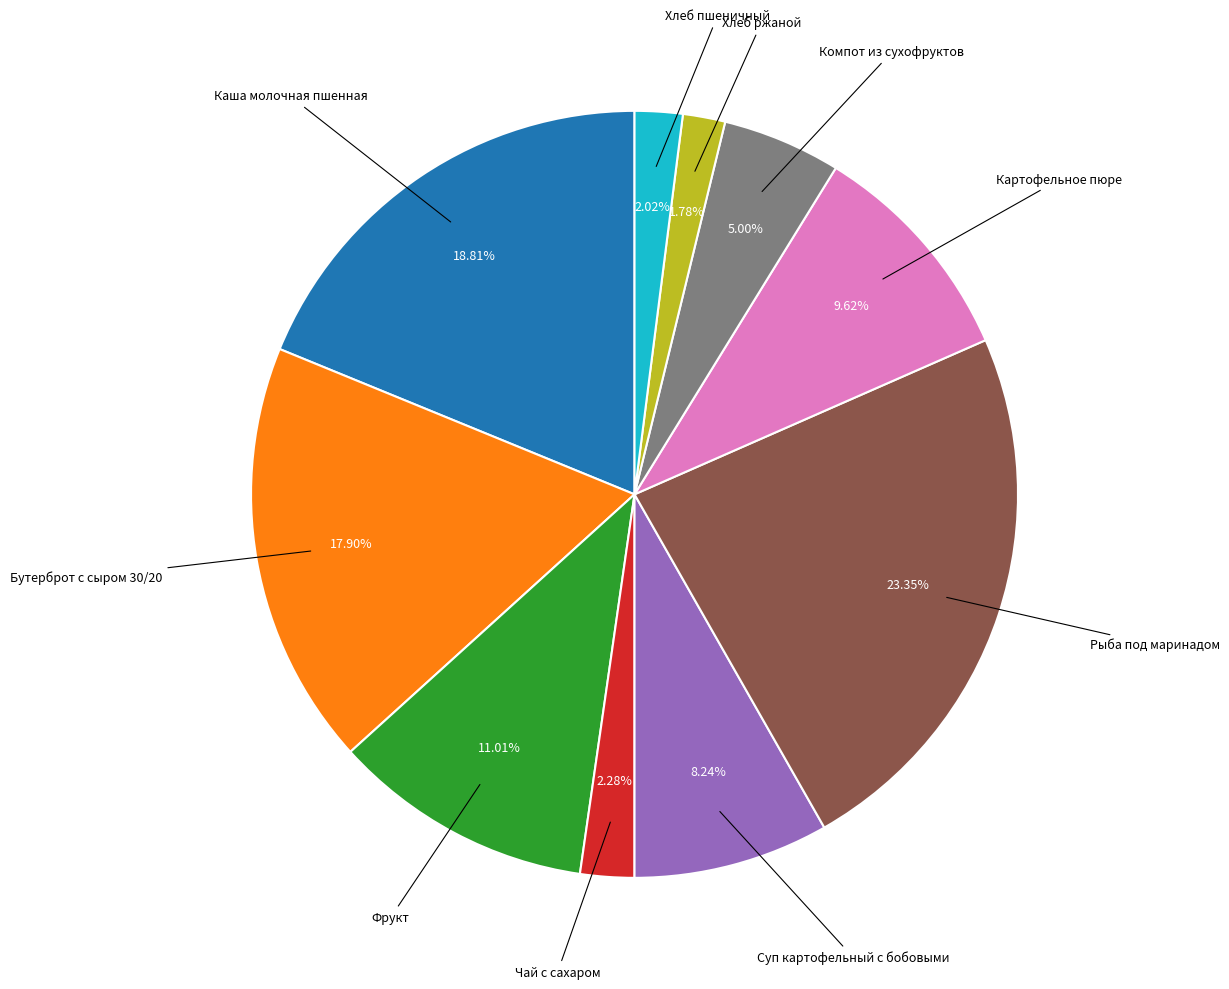

Does Компот из сухофруктов represent more than half of the total?

No